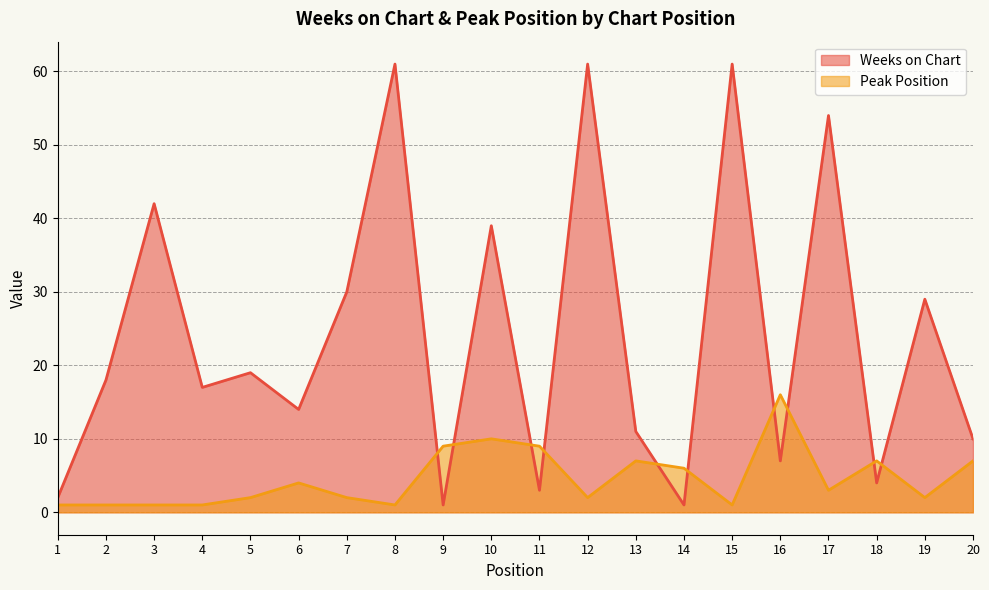

How many lines are shown in the chart?

2